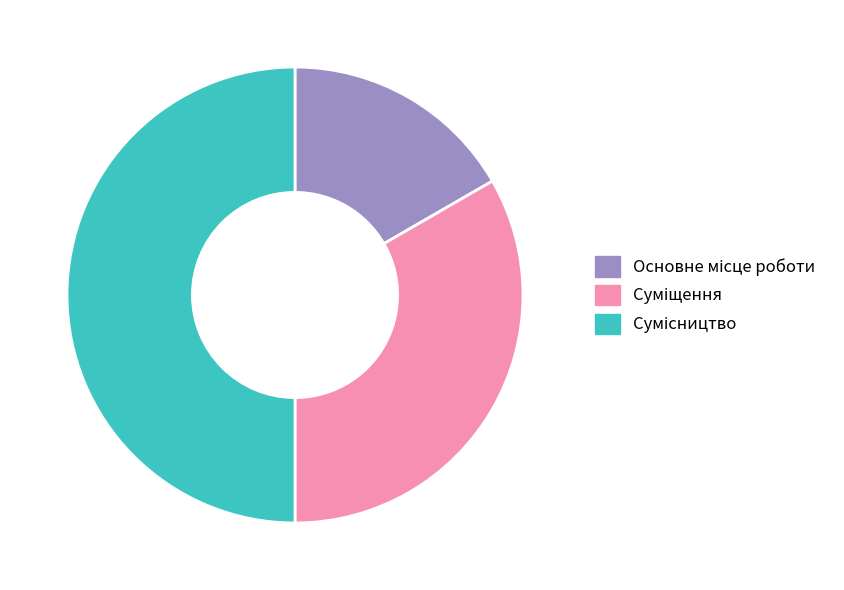

Which category has the biggest portion of the pie?

Сумісництво